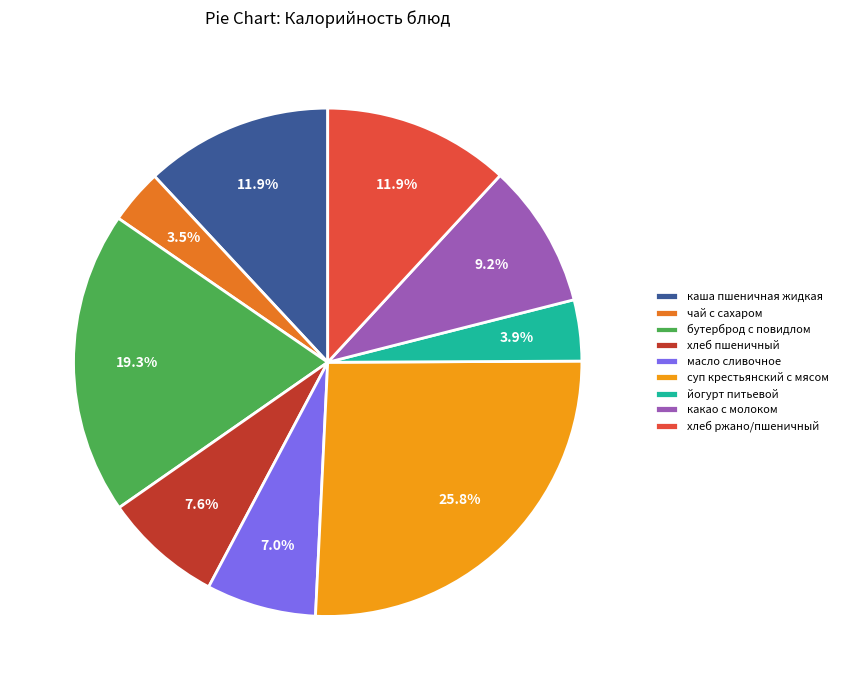

To the nearest percent, what is the average slice percentage?

11%